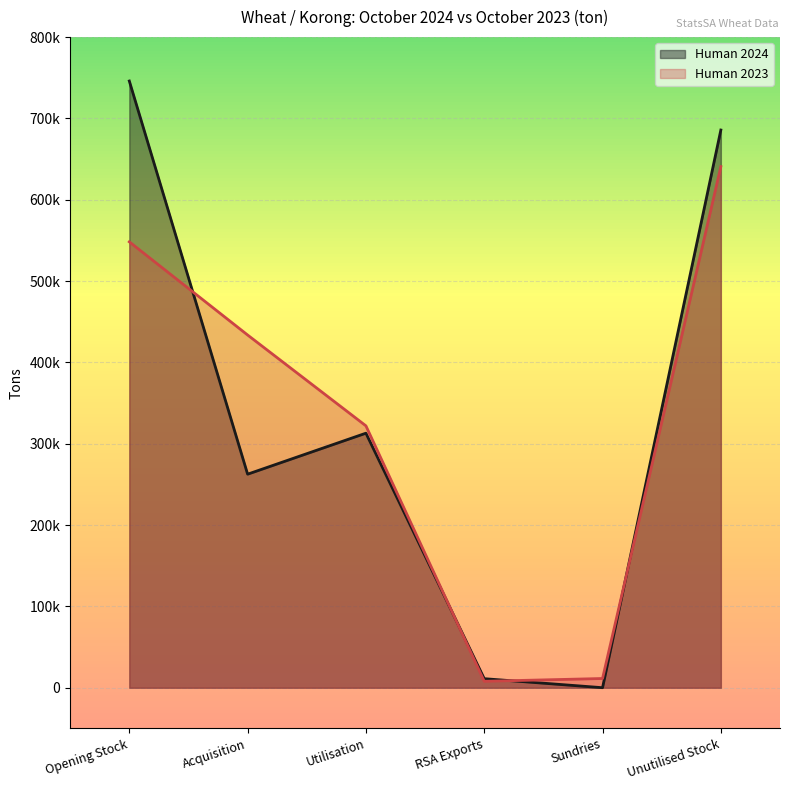

List the labels in order of Human 2023 value, smallest first.

RSA Exports, Sundries, Utilisation, Acquisition, Opening Stock, Unutilised Stock